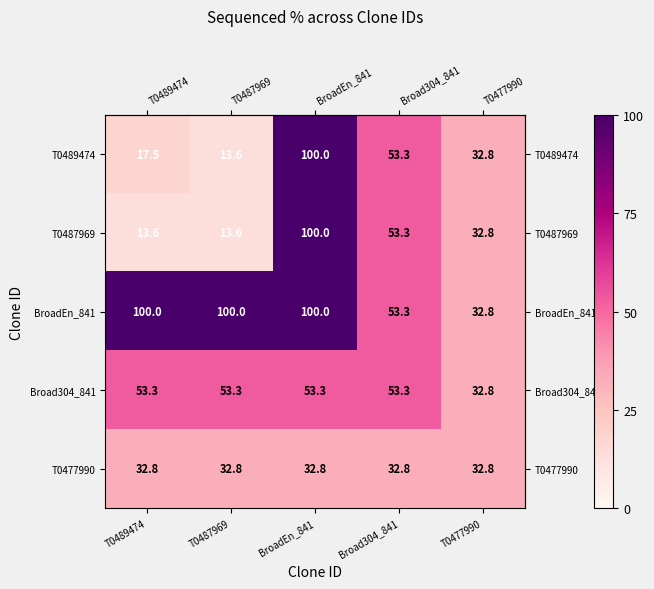

What is the maximum value for T0477990?

32.8